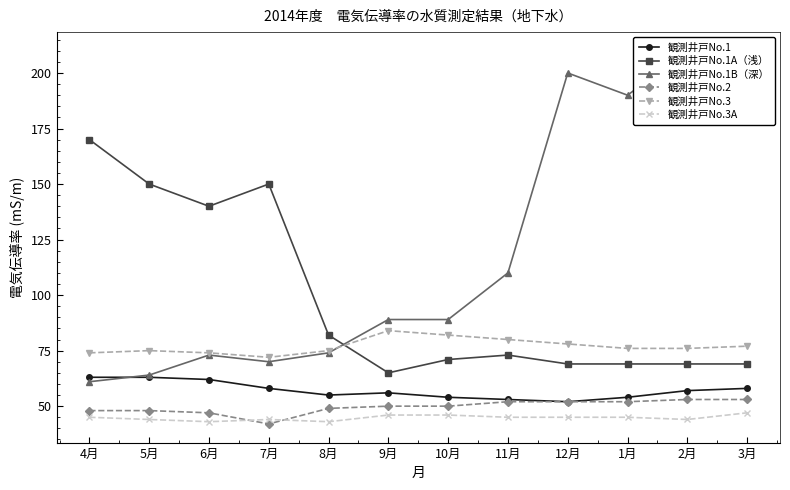

At which label does 観測井戸No.2 reach its minimum?

7月